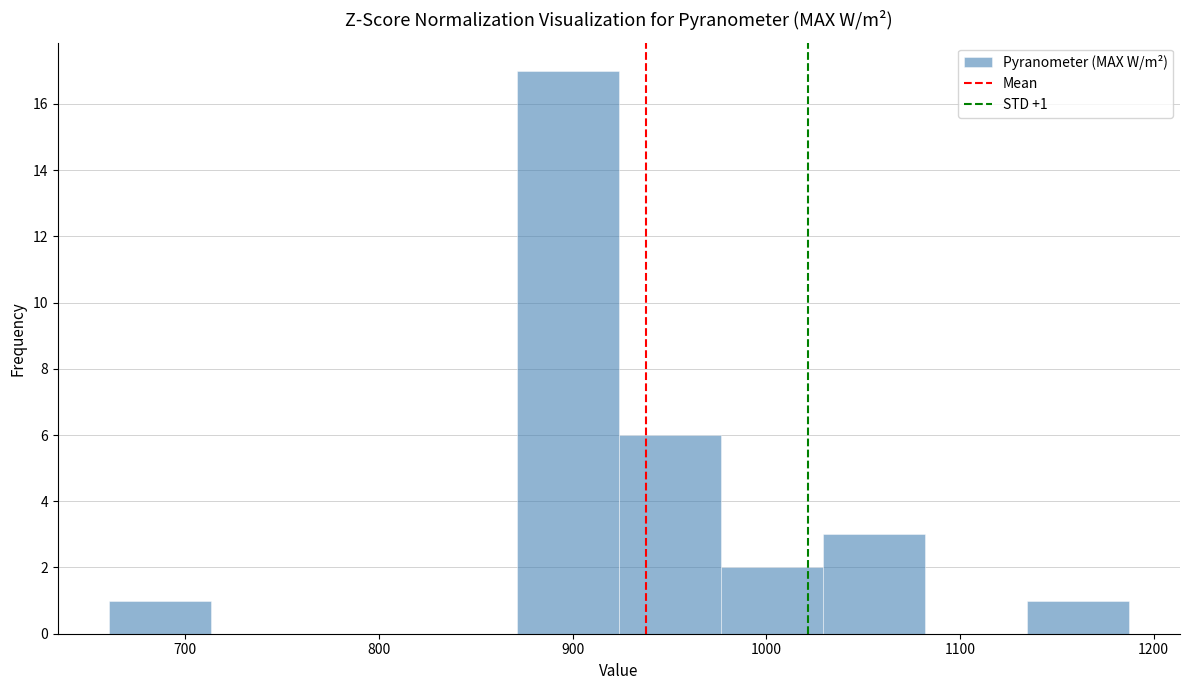

Over which range of the x-axis is the bar tallest?

870 to 920